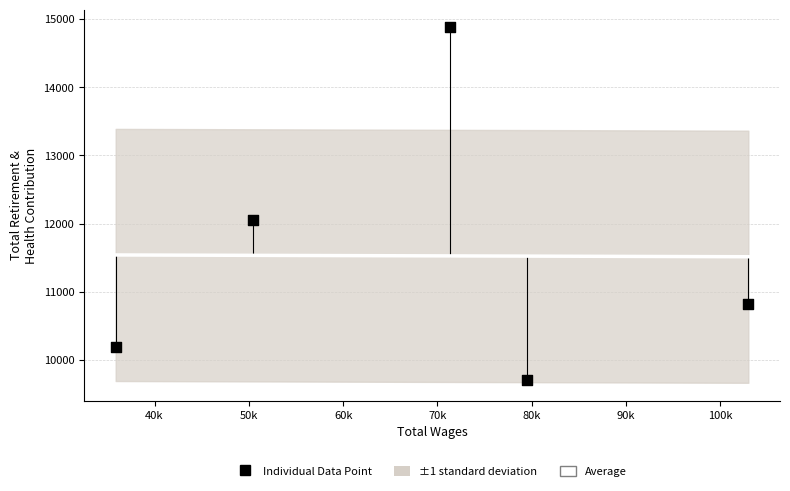

Which series has the widest spread of Y values?

Individual Data Point